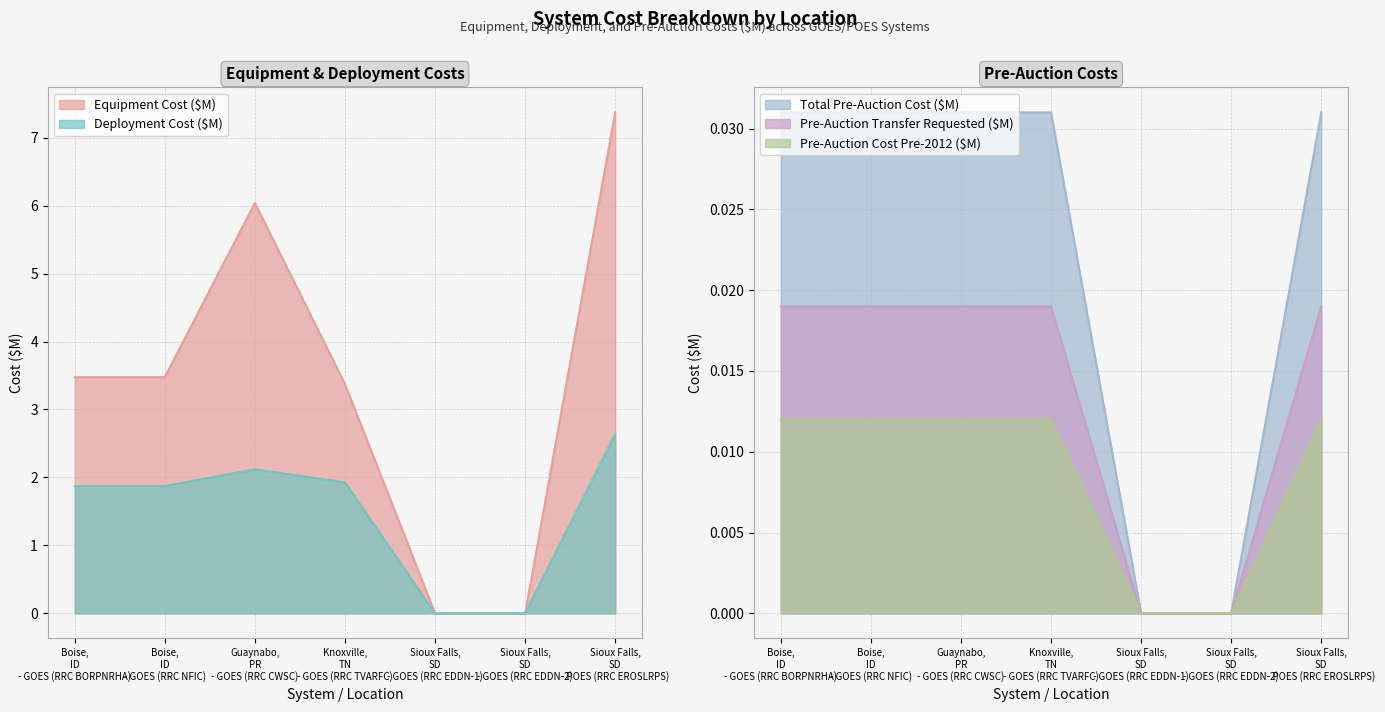

At how many categories does at least one series exceed 6?

2